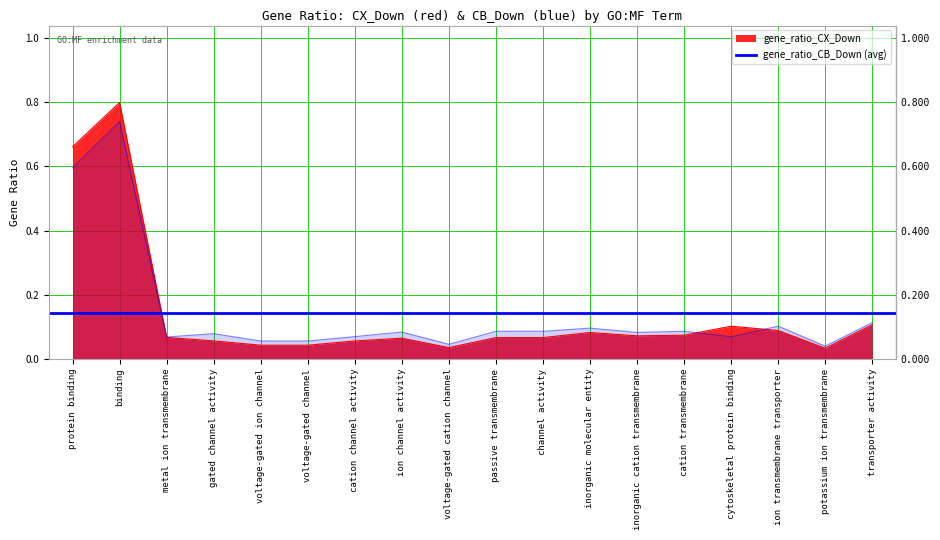

Count the number of data series in this chart.

2